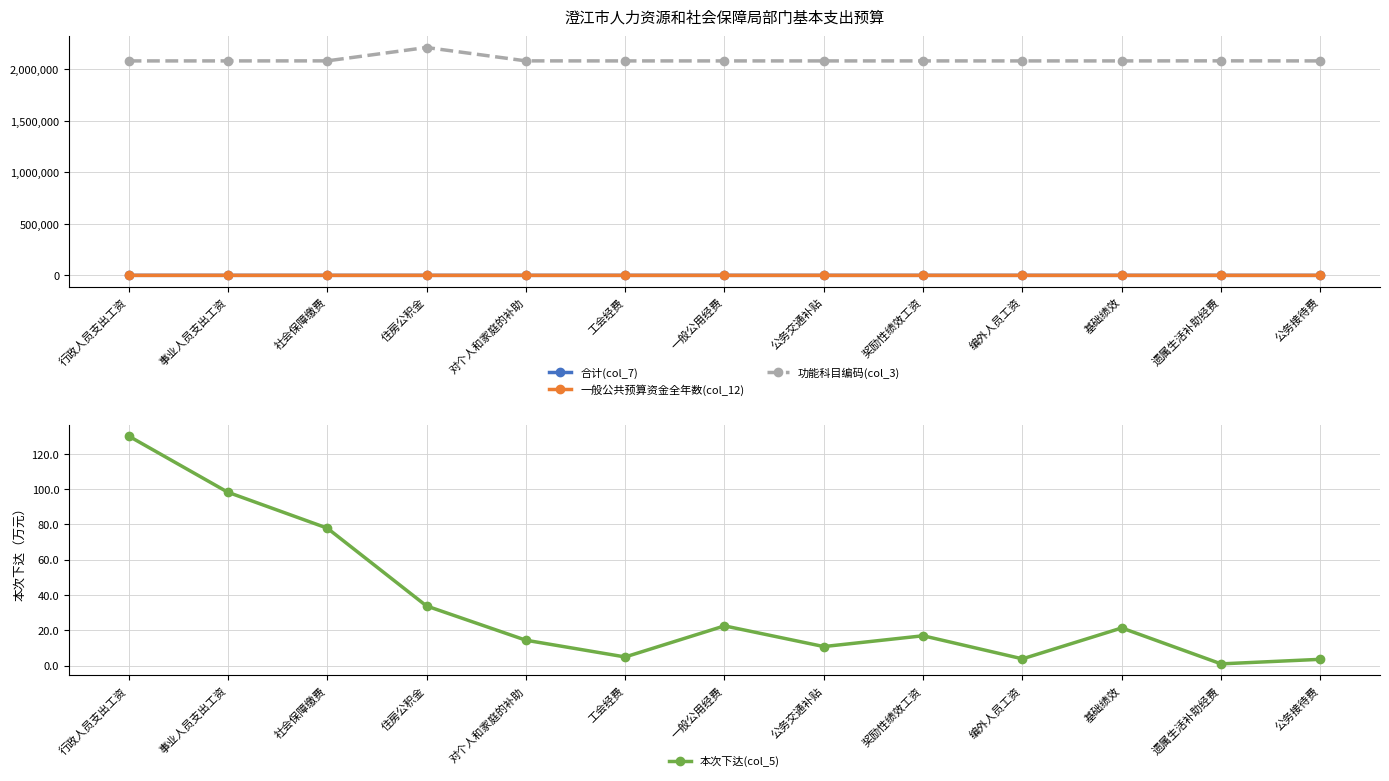

True or false: 一般公共预算资金全年数(col_12) and 本次下达(col_5) cross at least once.

False